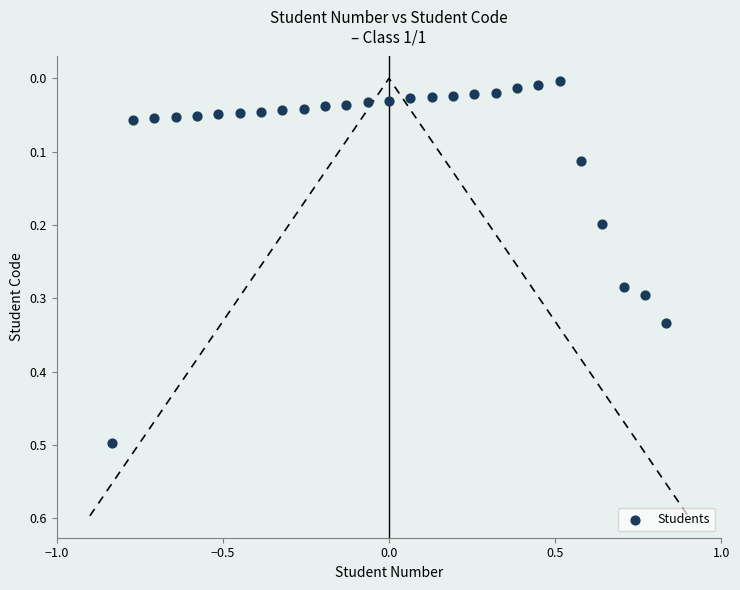

What is the range of X values (max minus min)?

1.7